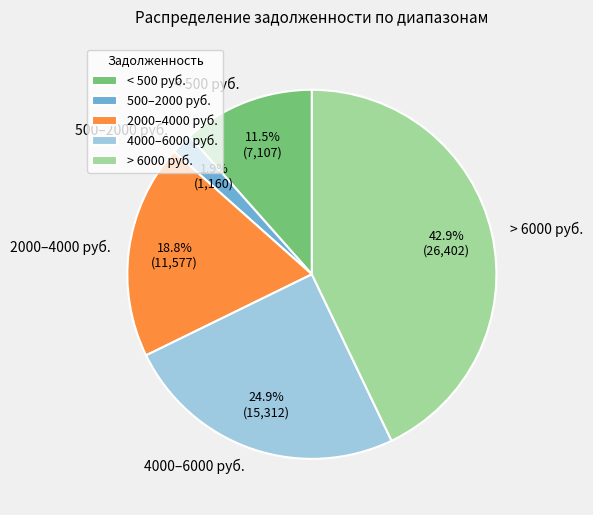

Do < 500 руб. and 500–2000 руб. together represent more than half of the pie?

No